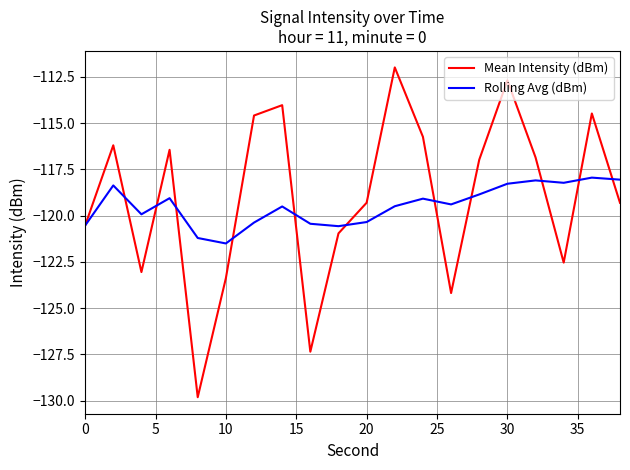

What is the highest value of the Mean Intensity (dBm) series?

-112.0